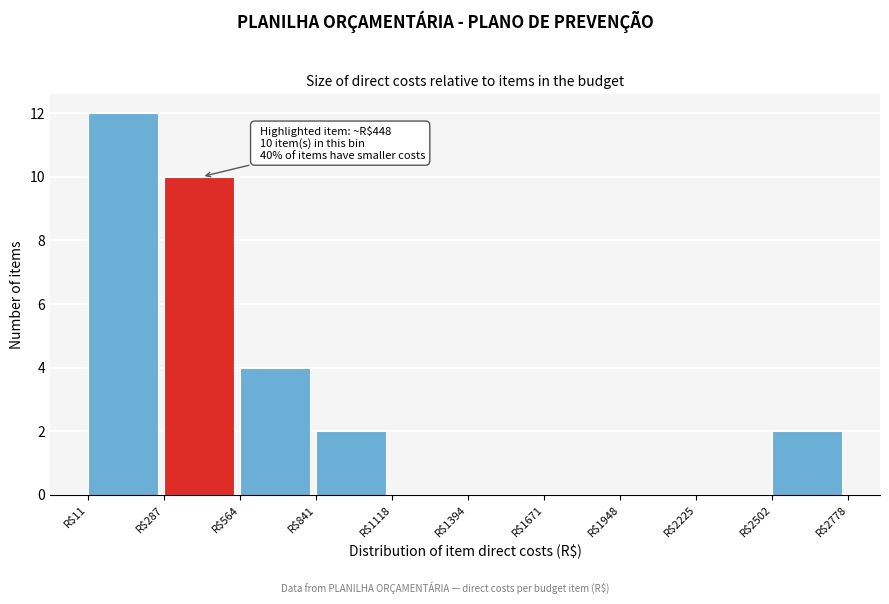

Over which range of the x-axis is the bar tallest?

0 to 300